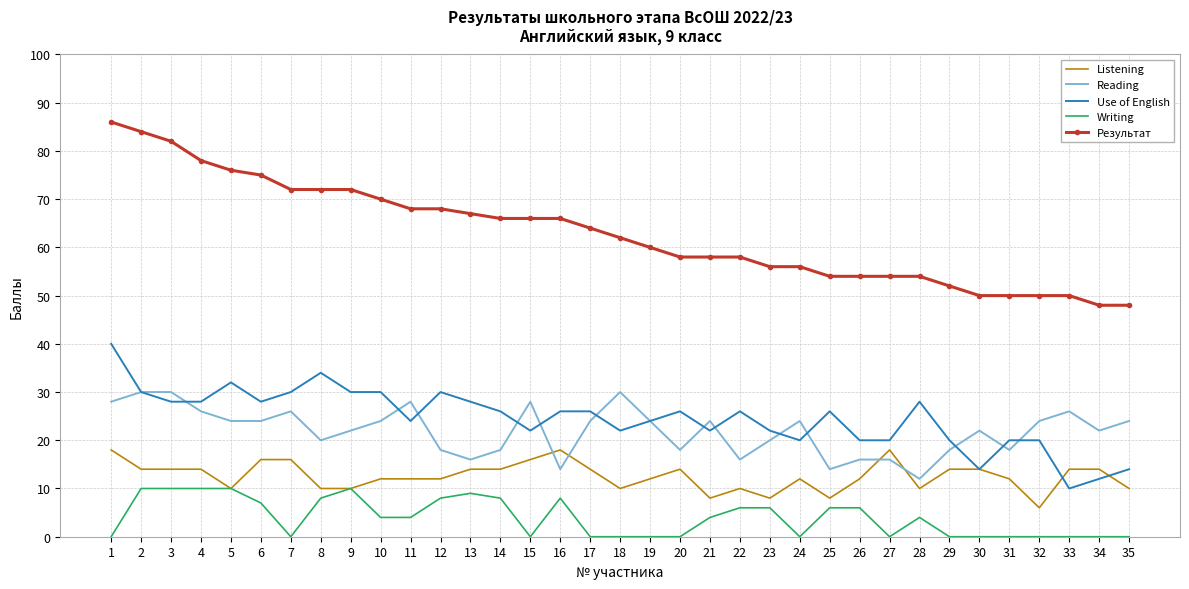

True or false: Результат has a value of 66 at 14.

True